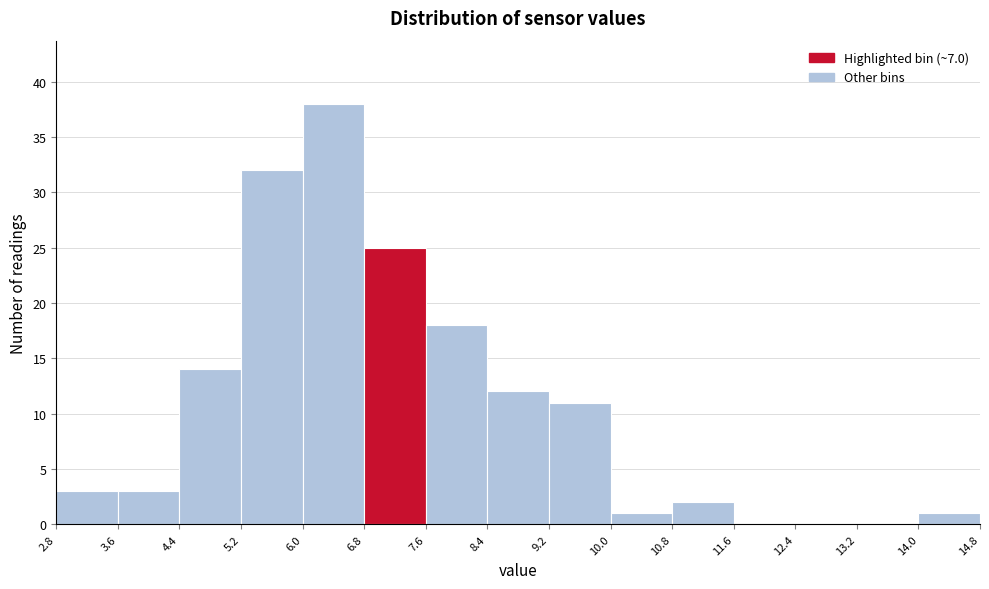

Reading left to right, list every bar in this chart as the range it spans on the x-axis followed by its height. The values are not printed on the chart, so give them approximately, as read against the axis.

2.8 to 3.6: 3
3.6 to 4.4: 3
4.4 to 5.2: 14
5.2 to 6.0: 32
6.0 to 6.8: 38
6.8 to 7.6: 25
7.6 to 8.4: 18
8.4 to 9.2: 12
9.2 to 10.0: 11
10.0 to 10.8: 1
10.8 to 11.6: 2
11.6 to 12.4: 0
12.4 to 13.2: 0
13.2 to 14.0: 0
14.0 to 14.8: 1